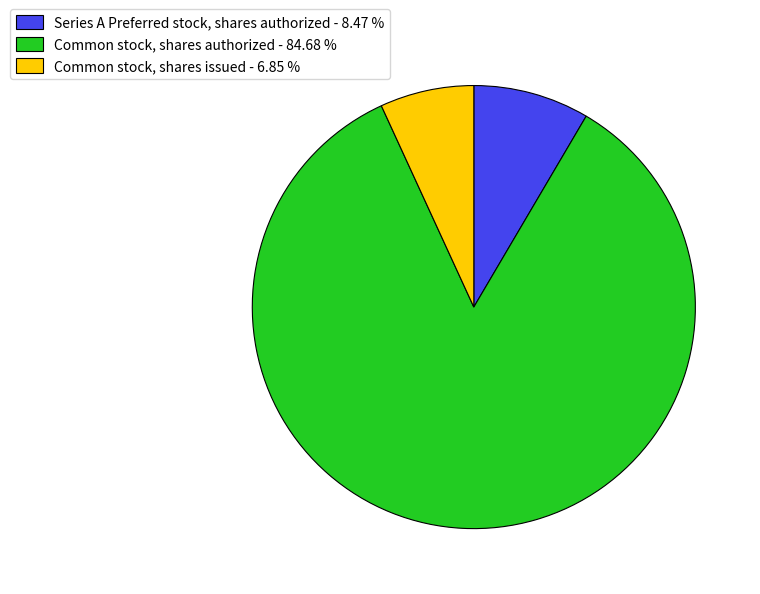

The Common stock, shares issued slice represents 1% of the pie. True or false?

False